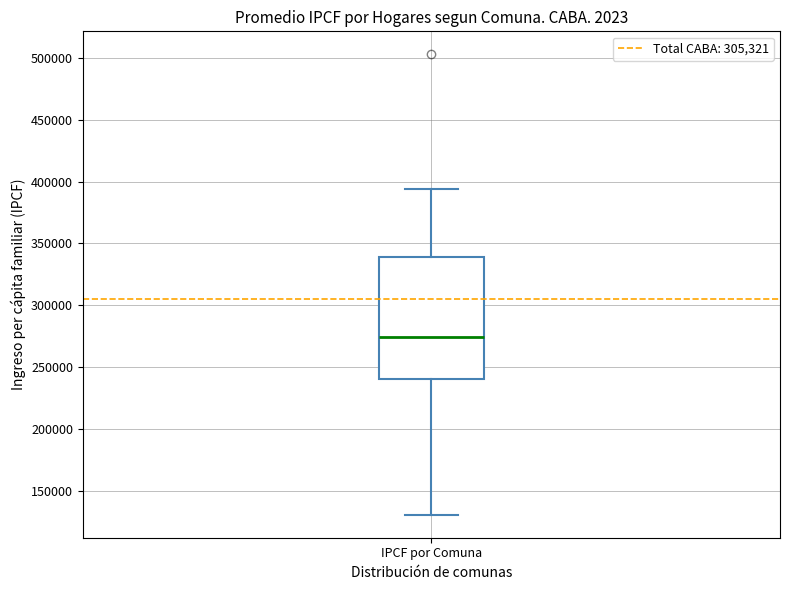

Where is the upper edge of the box for IPCF por Comuna on the y-axis? The values are not printed on the chart, so give them approximately, as read against the axis.

340000